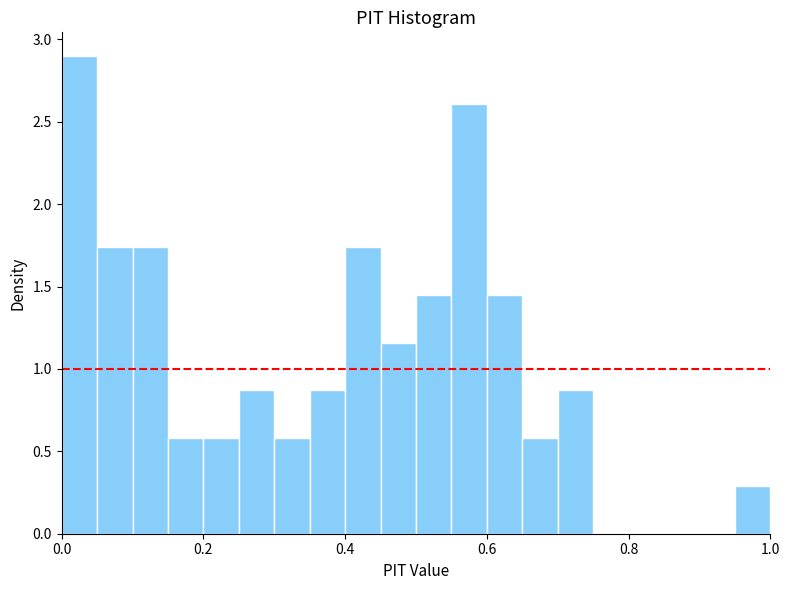

Read against the x-axis, roughly where is the centre of the tallest bar?

0.02